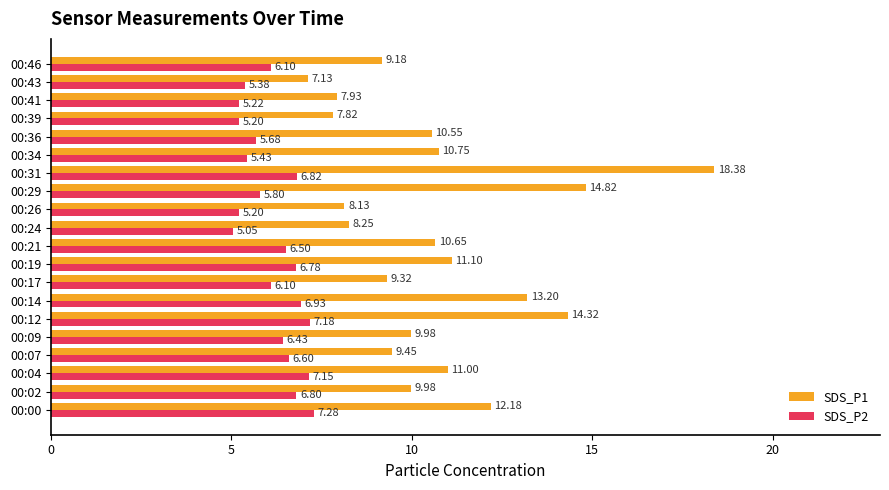

What is the total value across all series at 00:24?

13.3